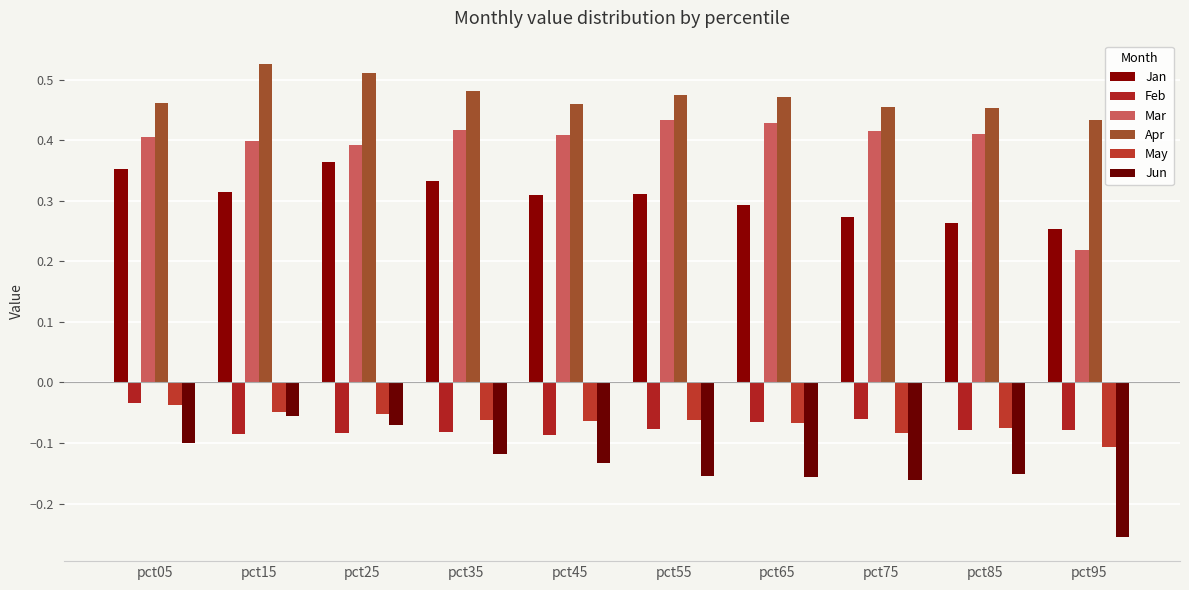

The value of May at pct55 is -0.0. True or false?

False